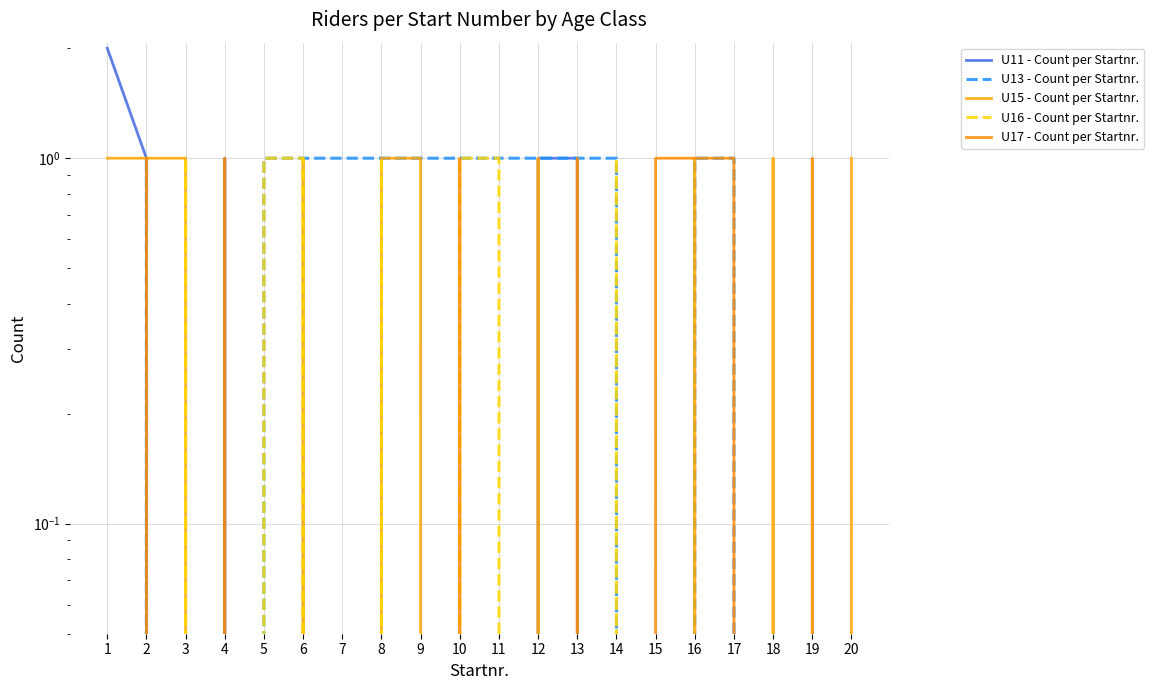

At which label does U16 - Count per Startnr. reach its peak?

3